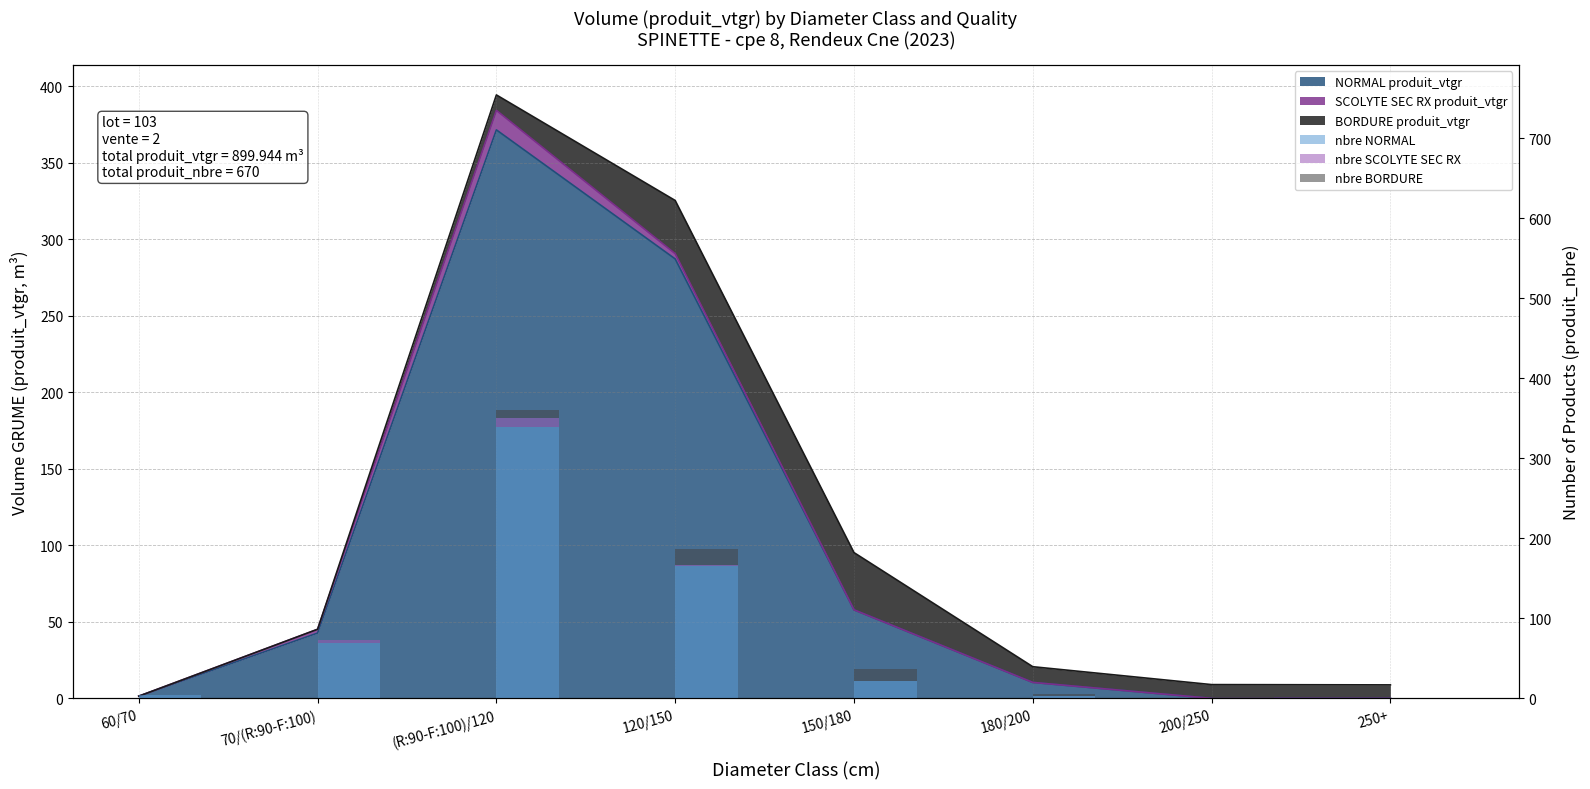

What position from the right is 250+?

1